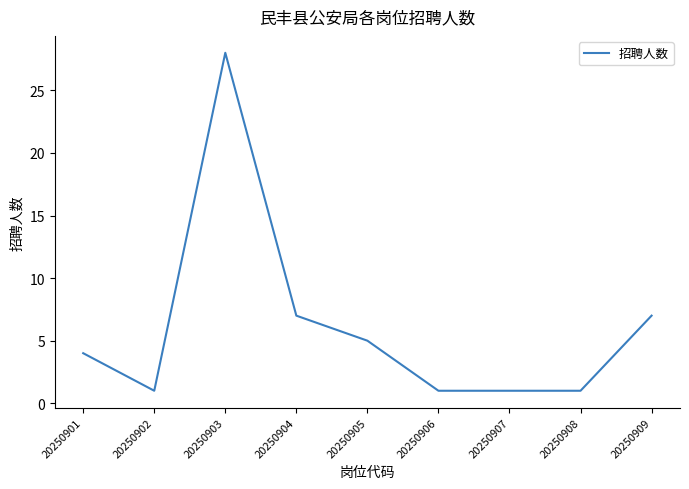

What is the maximum value shown in the chart?

28